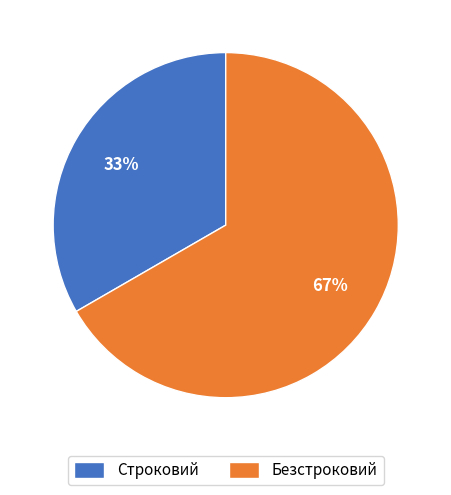

Does any single category account for the majority?

Yes